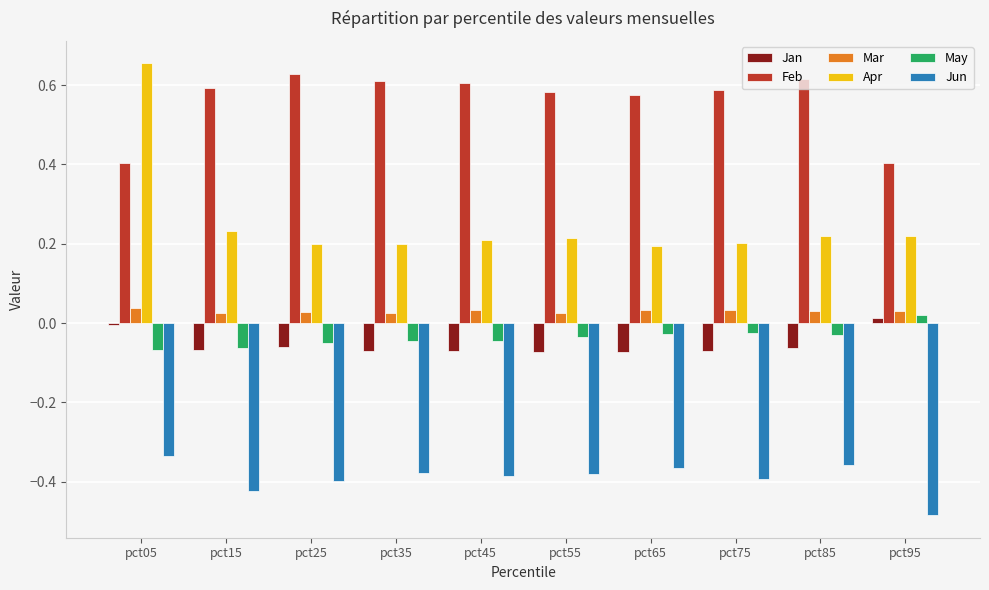

At which label does May reach its peak?

pct95